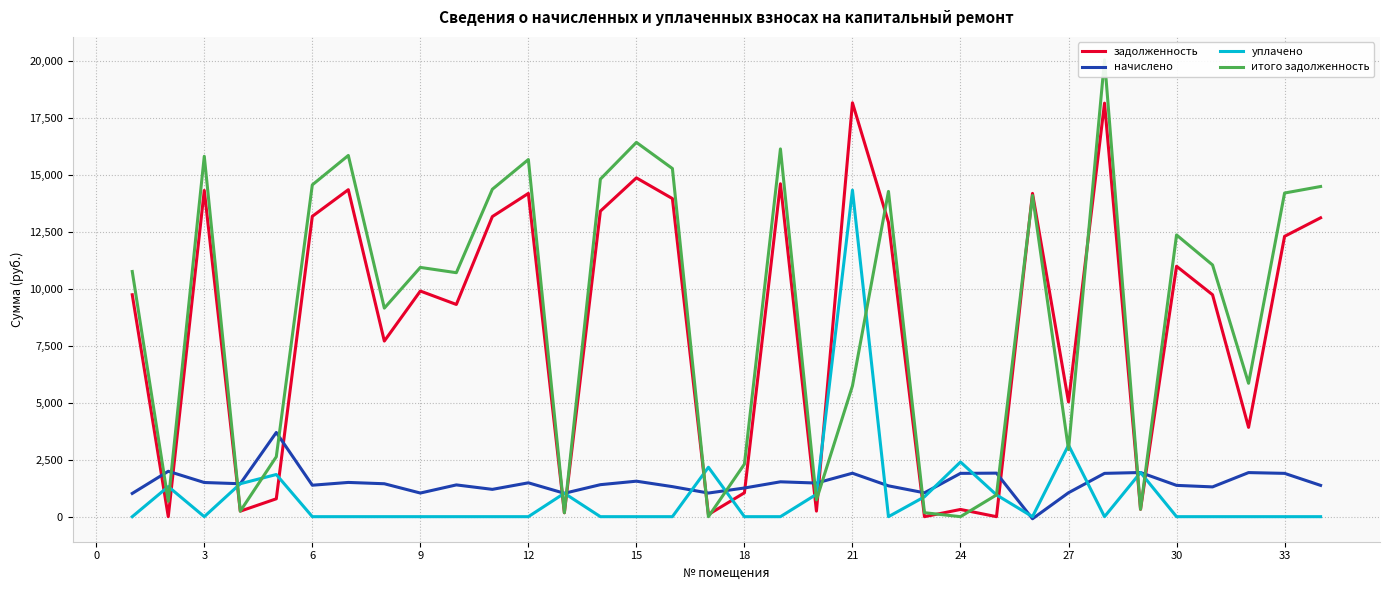

The value of уплачено at 21 is 14339.0. True or false?

True